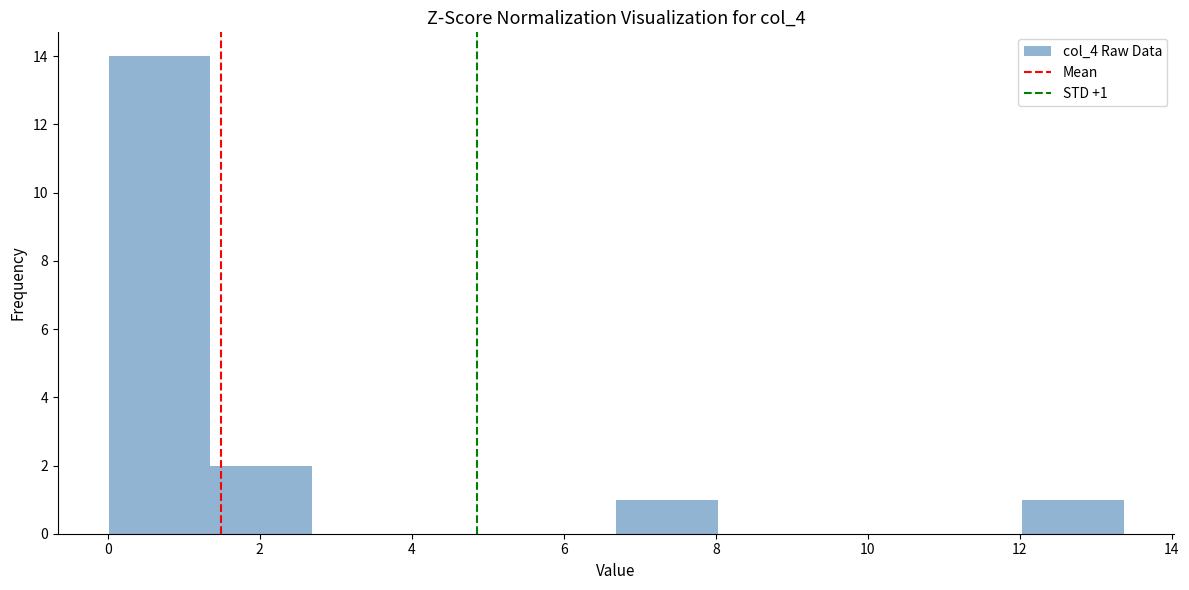

Which range on the x-axis has the tallest bar?

0.0 to 1.4